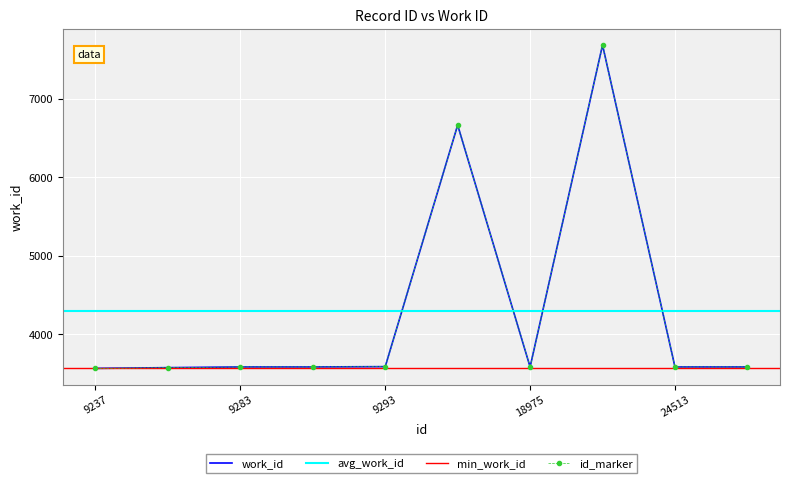

Reading right to left, transcribe all the data shown in this chart.

3586	3586	7684	3586	6665	3590	3586	3586	3577	3568